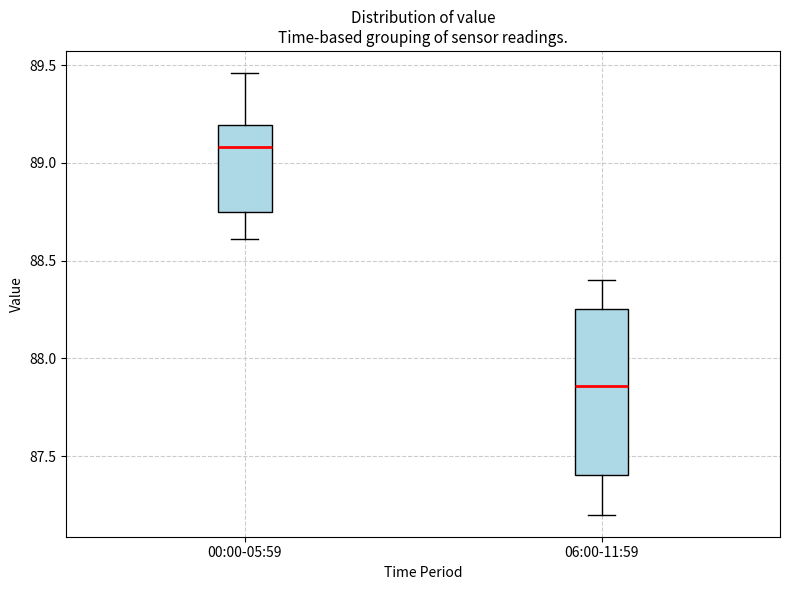

Where does the lower whisker of the box for 06:00-11:59 end on the y-axis? The values are not printed on the chart, so give them approximately, as read against the axis.

87.20